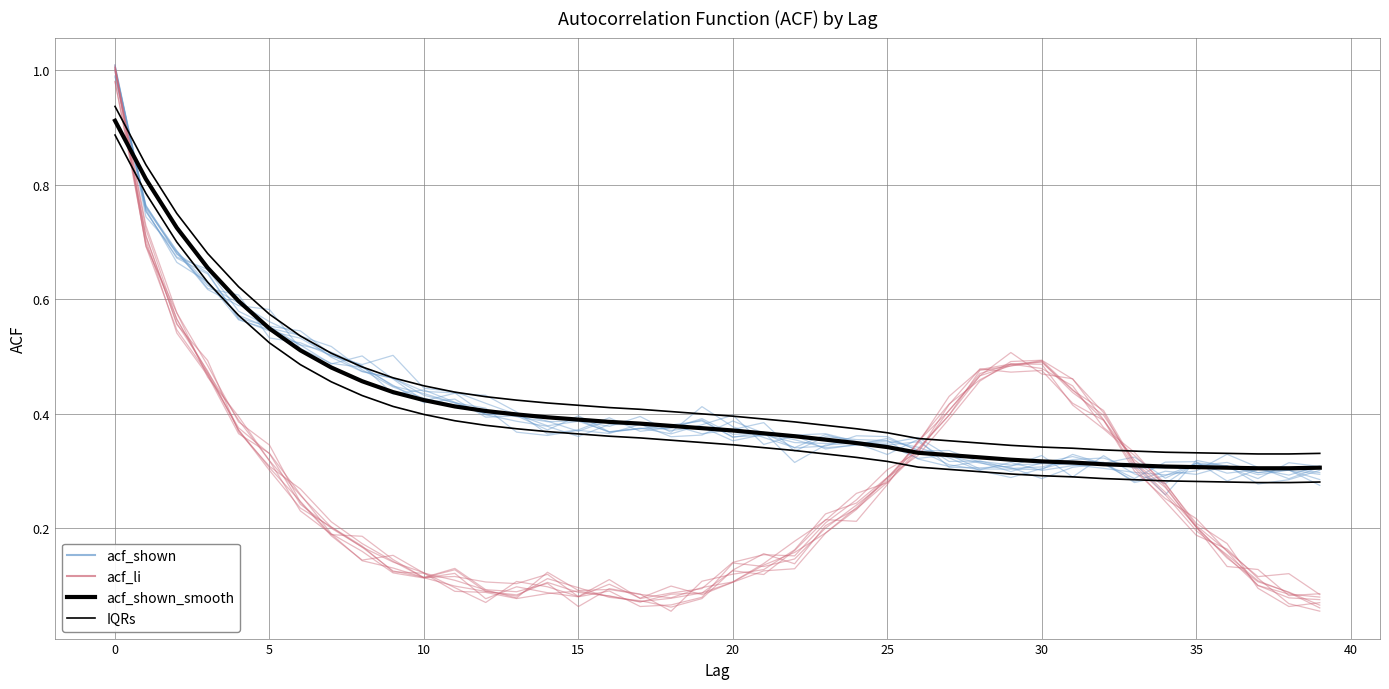

At how many categories does at least one series exceed 0?

40